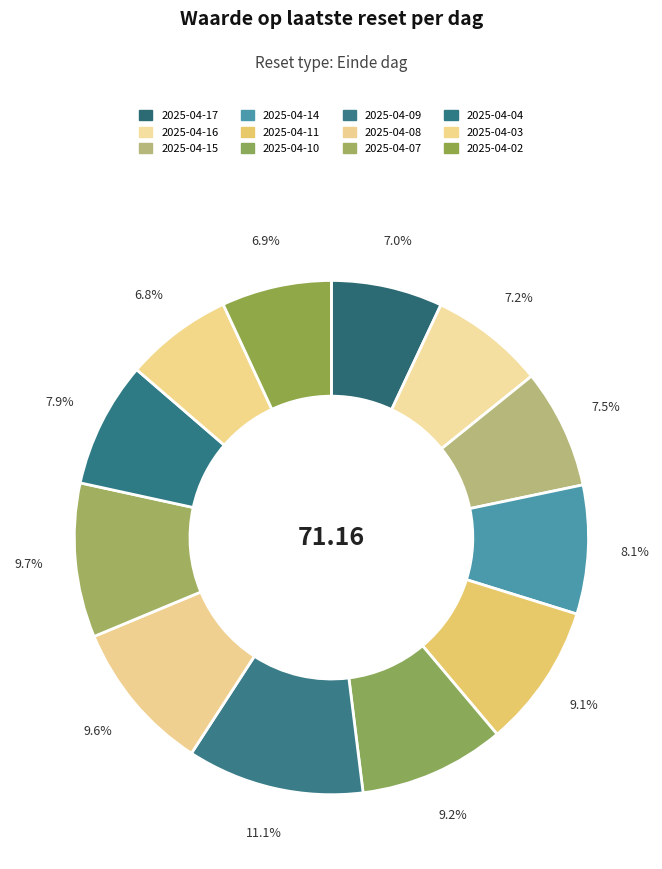

Which has a higher value, 2025-04-04 or 2025-04-03?

2025-04-04